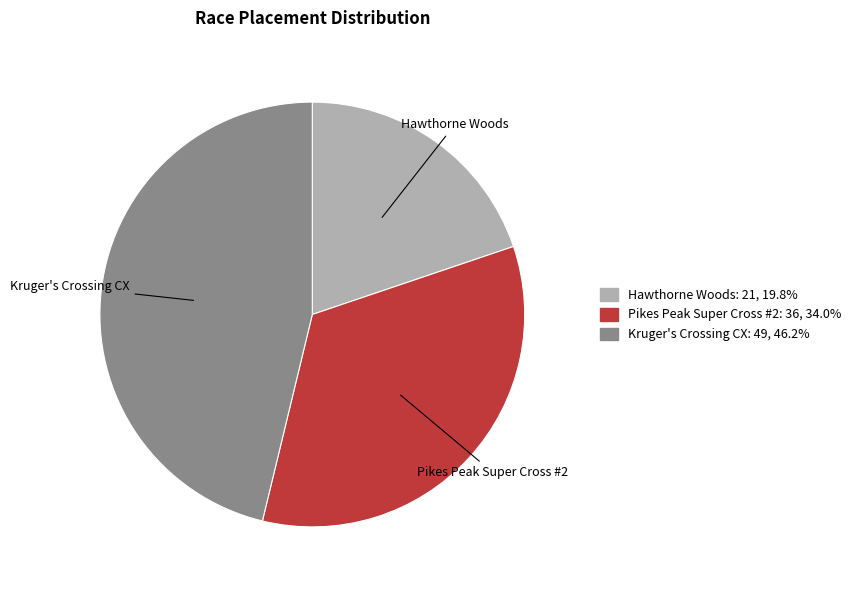

Between Hawthorne Woods and Pikes Peak Super Cross #2, which is larger?

Pikes Peak Super Cross #2